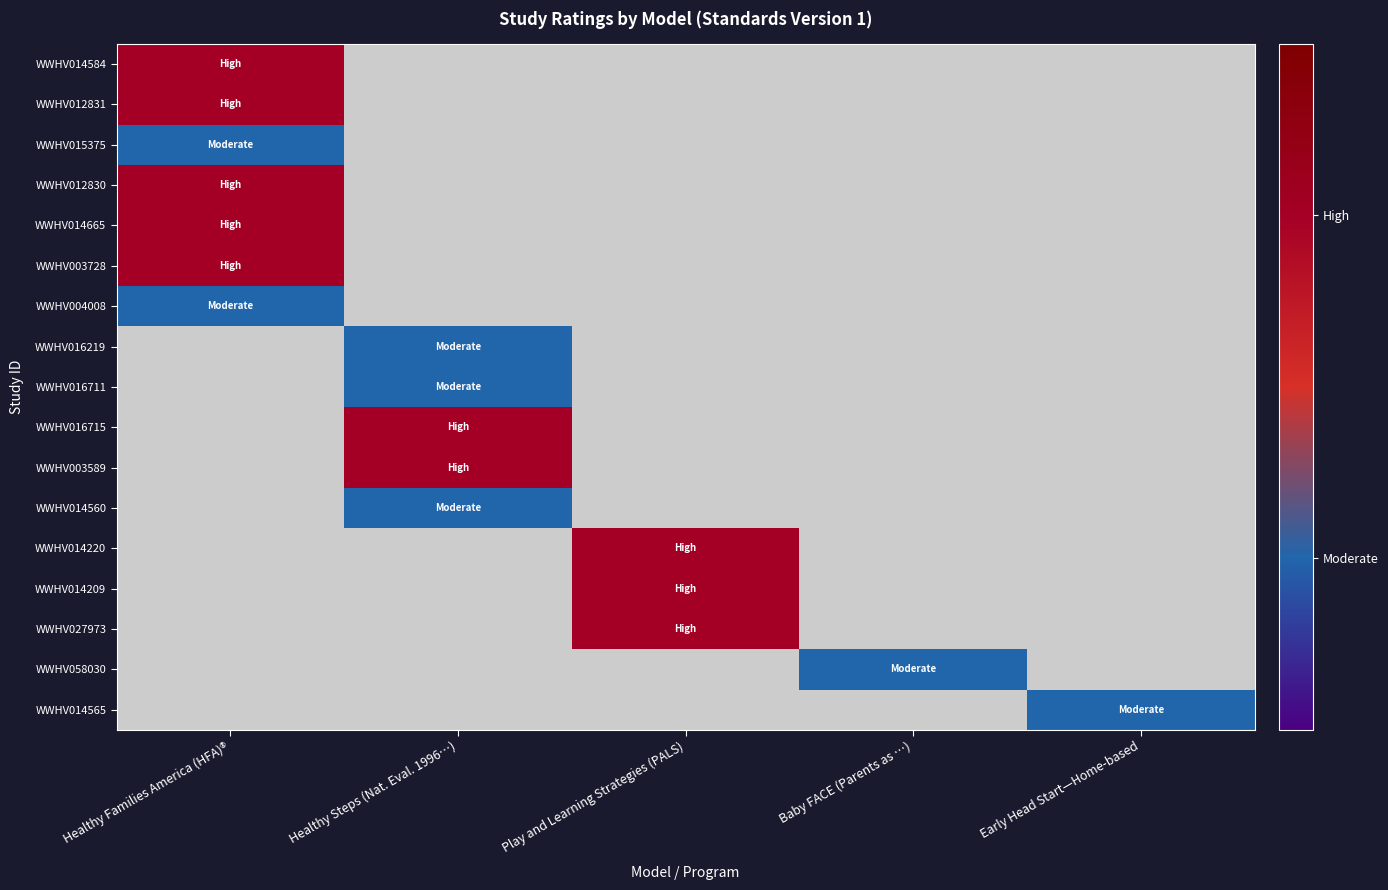

At which category does the chart reach its minimum across all series?

Healthy Families America (HFA)®